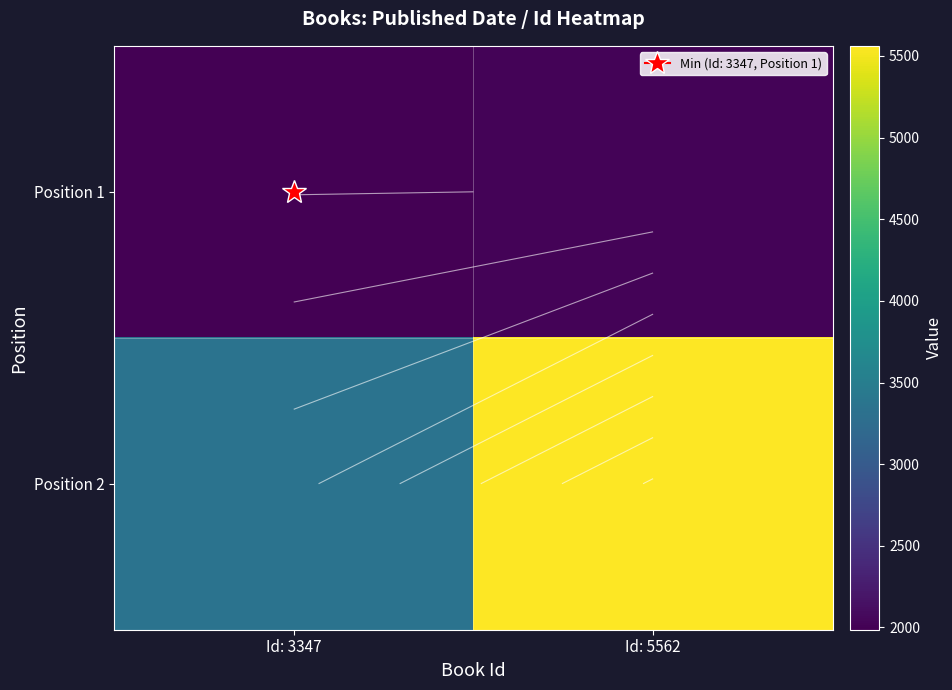

What is the spread (max minus min) of values at Id: 5562?

3548